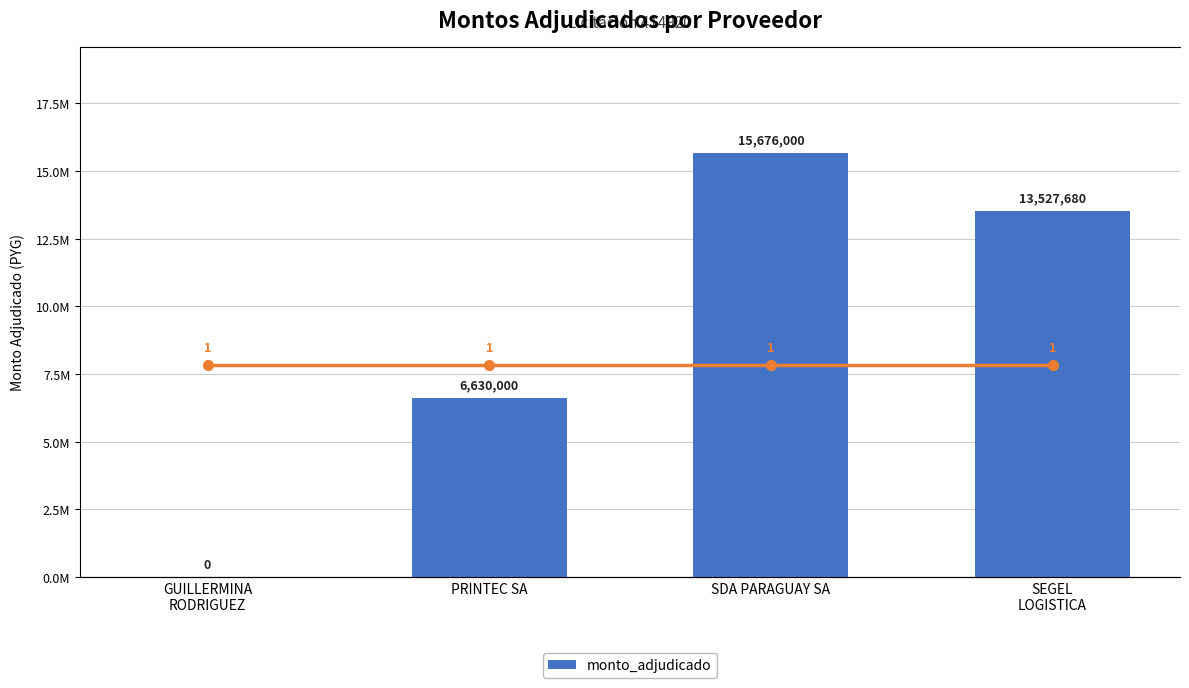

What is the difference between the maximum and minimum values?

15676000